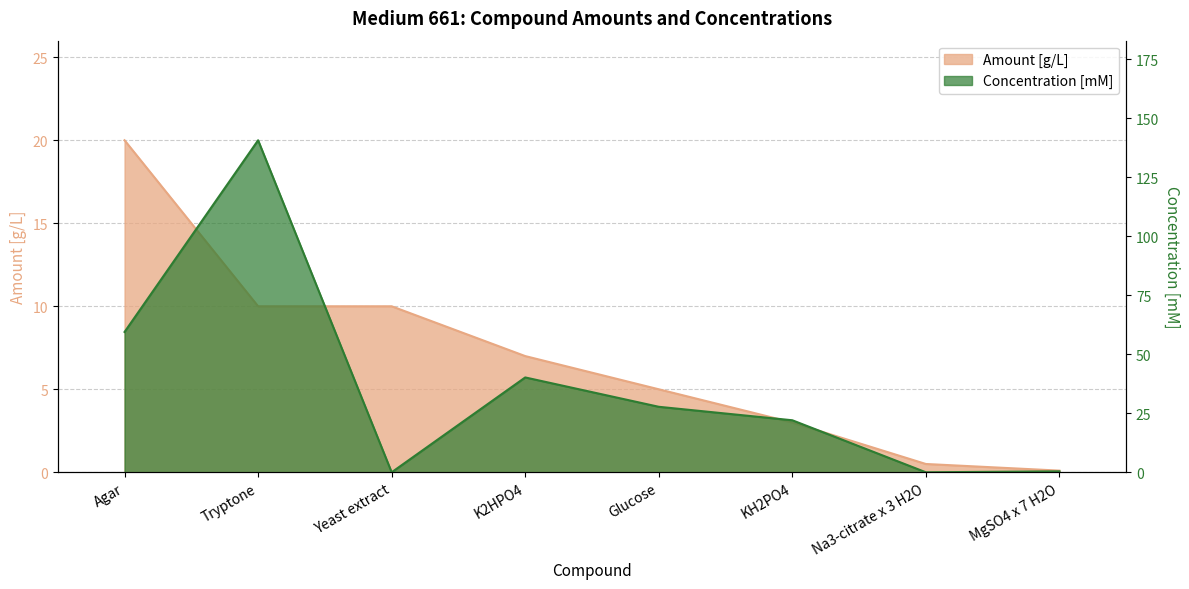

Count the Amount [g/L] values in the range 3 to 10.

5